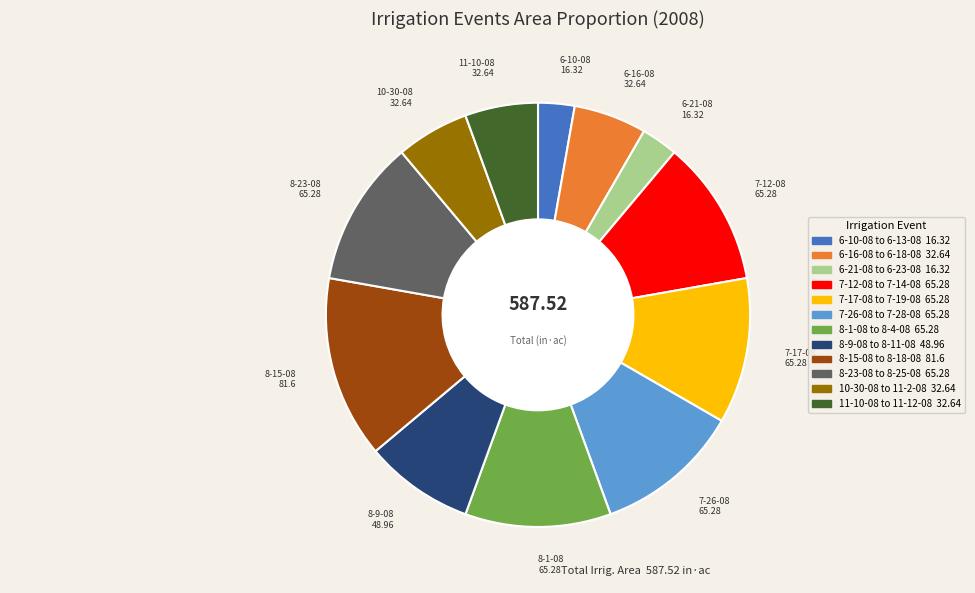

Combined, do 8-1-08 to 8-4-08 and 7-12-08 to 7-14-08 account for over 50%?

No